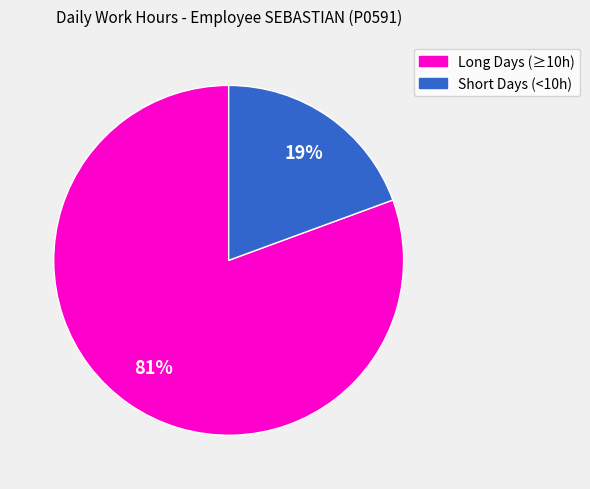

To the nearest percent, what is the average slice percentage?

50%